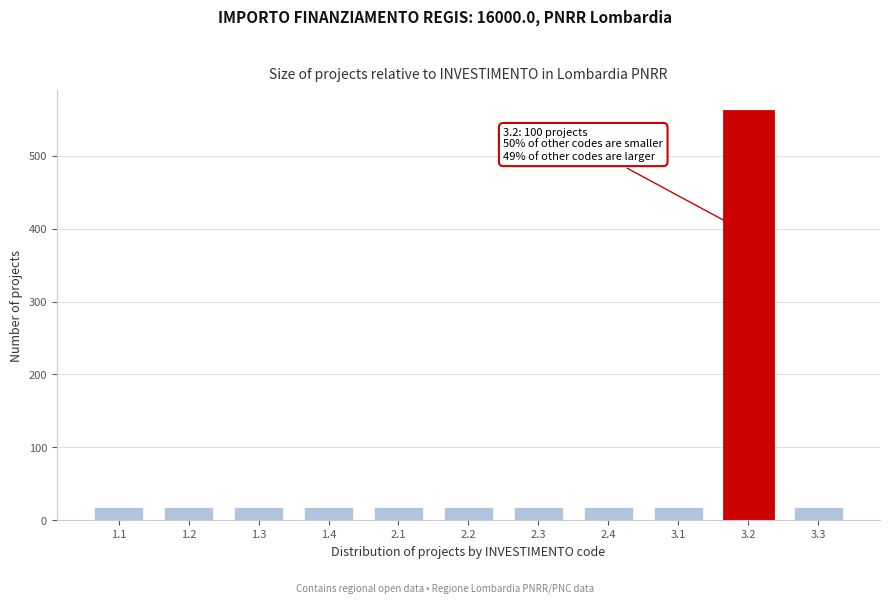

Reading left to right, extract all data points from this chart.

18	18	18	18	18	18	18	18	18	562	18